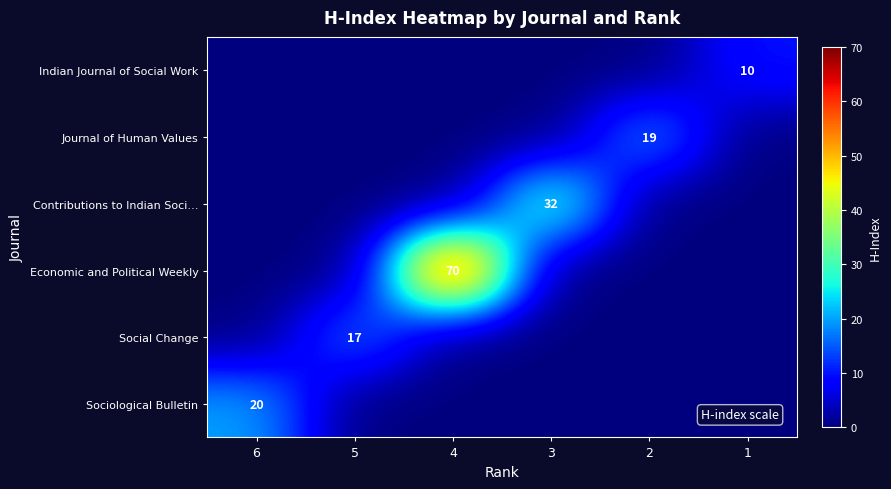

True or false: Journal of Human Values has a value of 32 at 2.

False